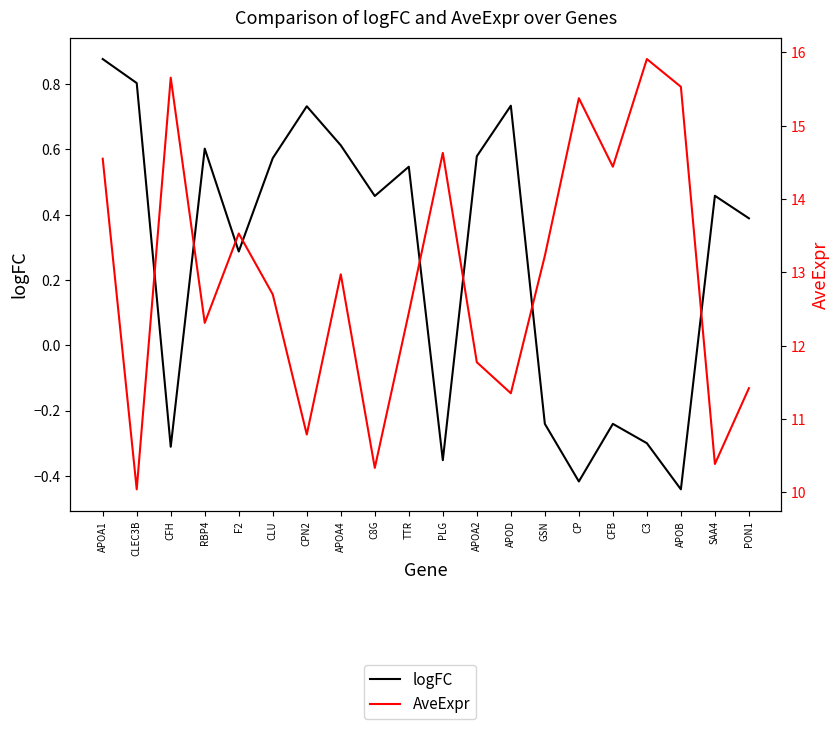

List the series in order of their overall mean, lowest first.

logFC, AveExpr